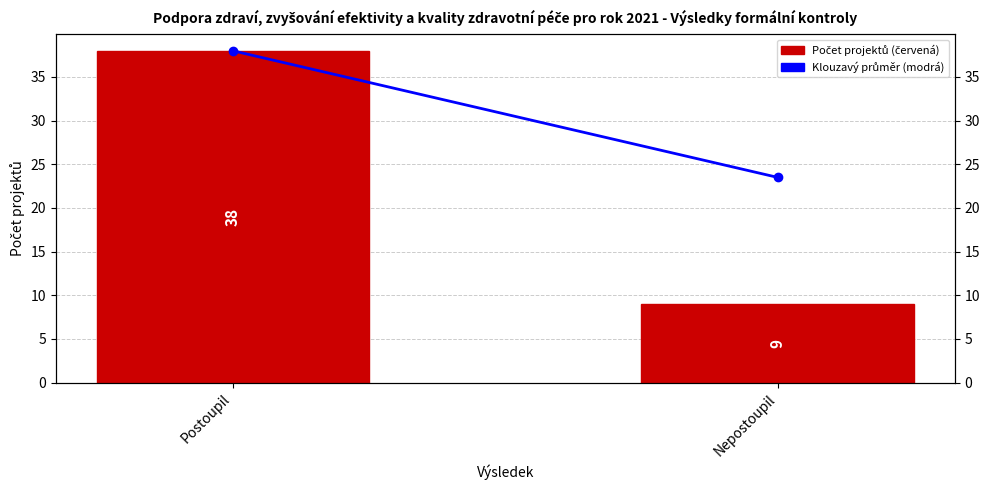

List the series in order of their peak value, highest first.

Klouzavý průměr, Počet projektů